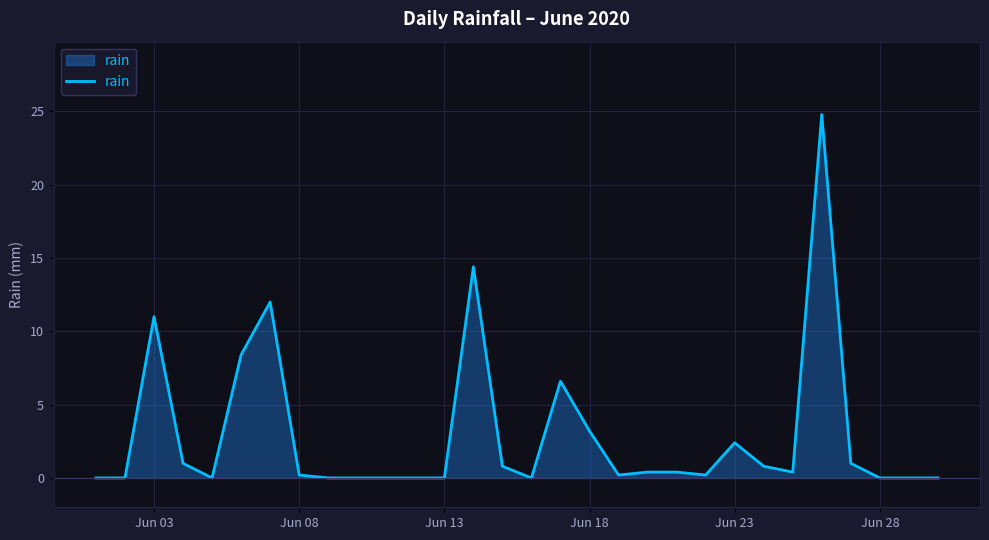

What is the difference between the maximum and minimum values?

24.8